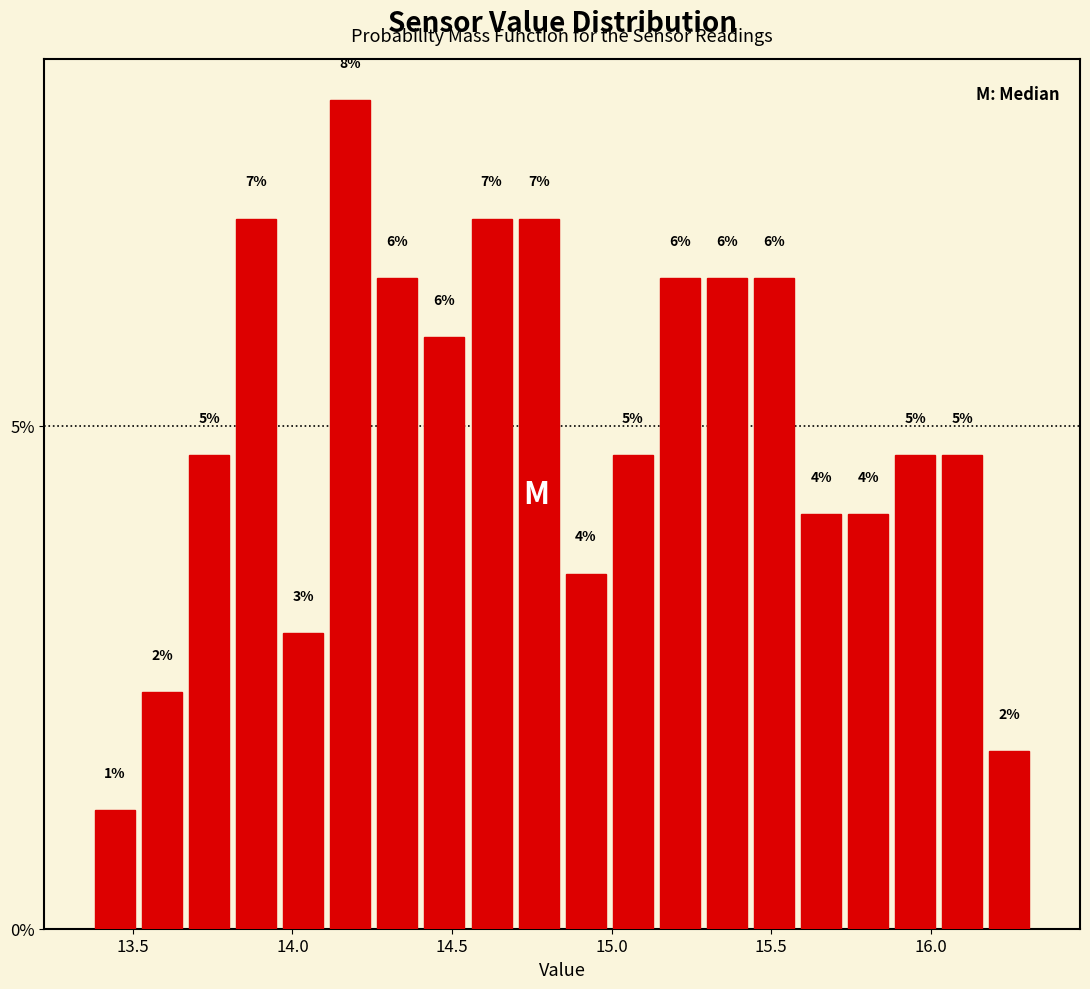

Read against the x-axis, roughly where is the centre of the tallest bar?

14.20